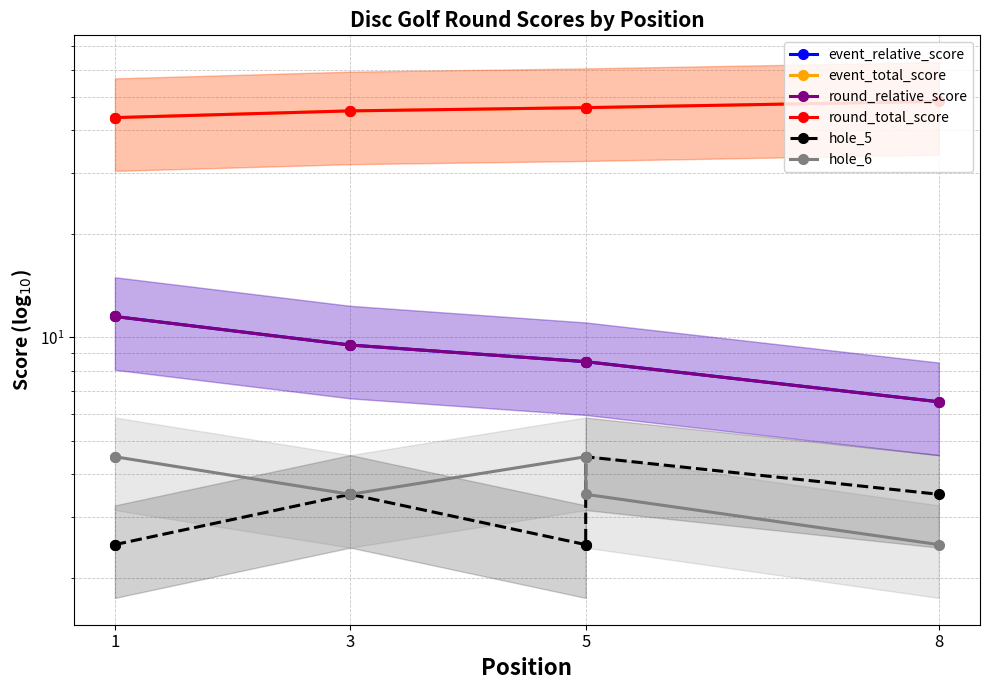

What is the smallest value displayed?

2.5